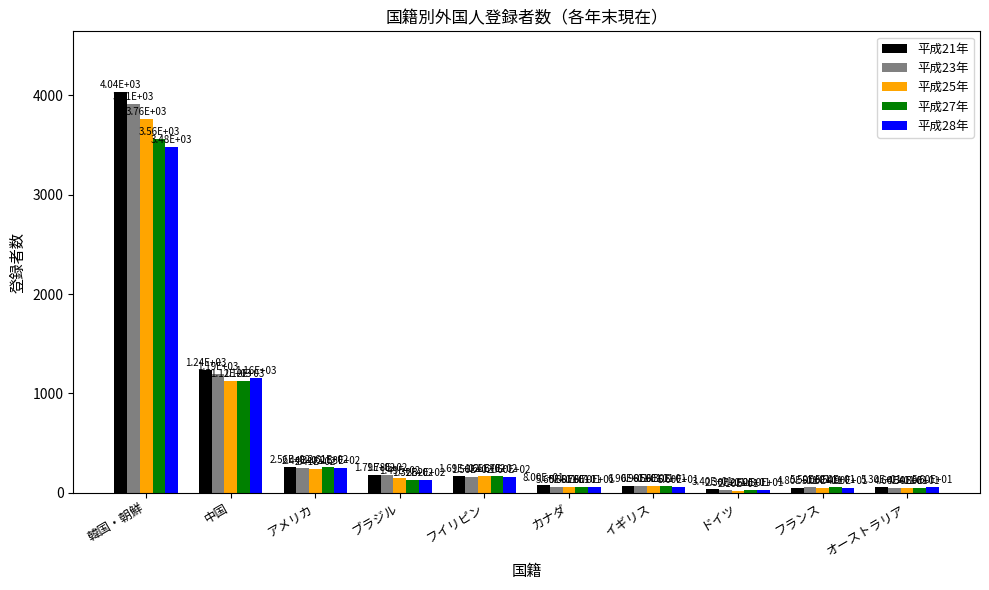

Which series has the largest range (max minus min)?

平成21年